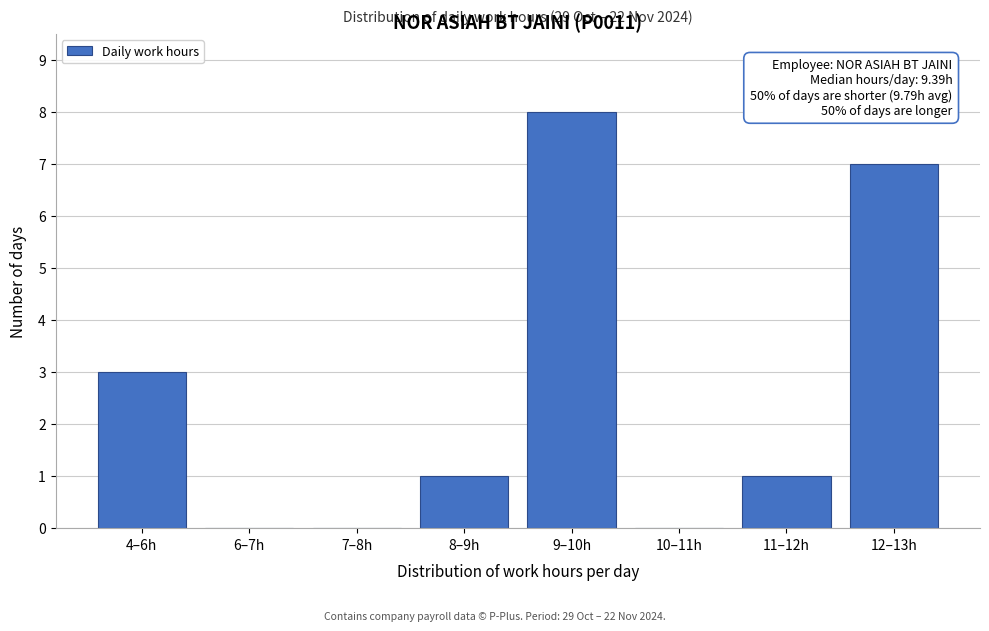

Reading left to right, list all the values displayed in this chart.

4–6h=3	6–7h=0	7–8h=0	8–9h=1	9–10h=8	10–11h=0	11–12h=1	12–13h=7